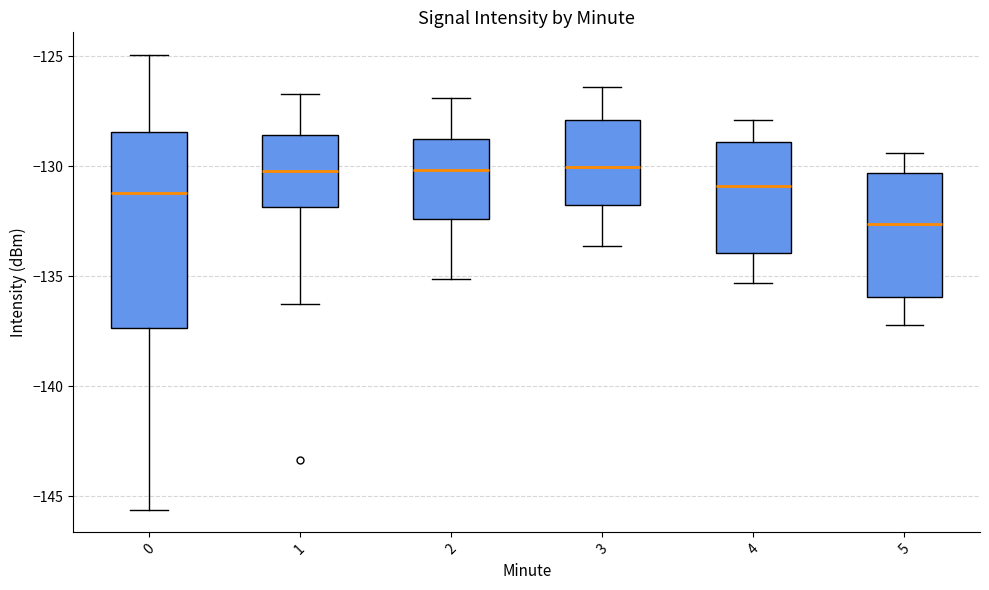

Which box's median line is the lowest?

5